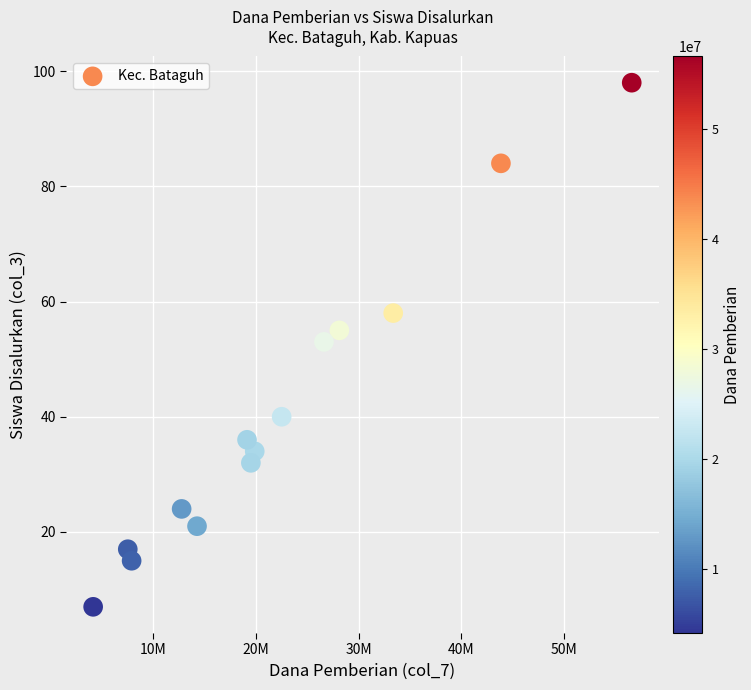

What is the range of X values (max minus min)?

52500000